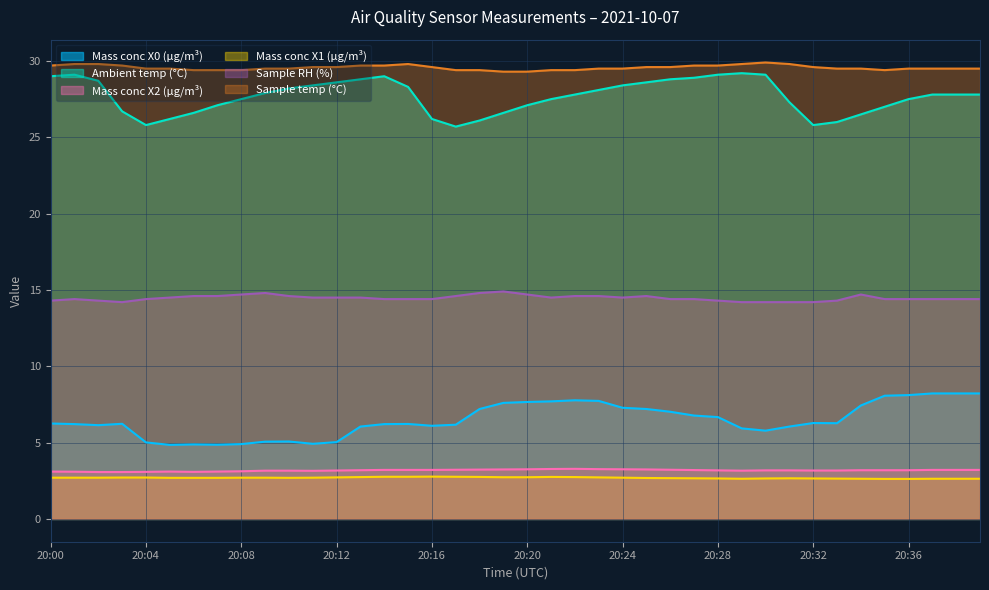

Read the Sample temp (°C) value at 20:19.

29.3